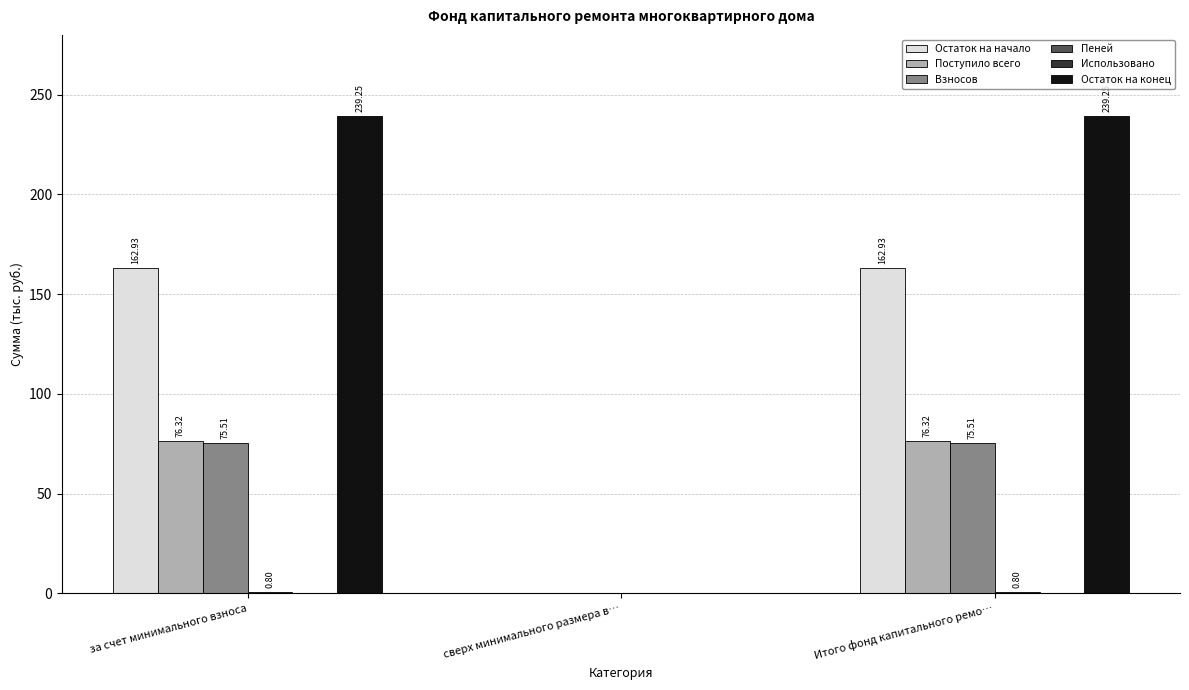

At which label does Поступило всего first exceed 76?

за счет минимального взноса